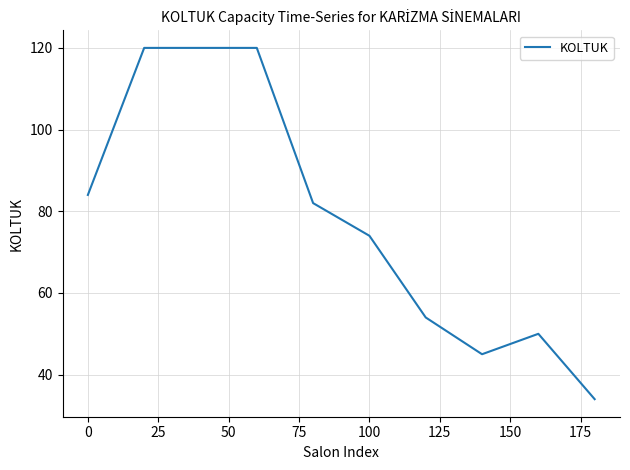

Does the chart have visible grid lines?

Yes